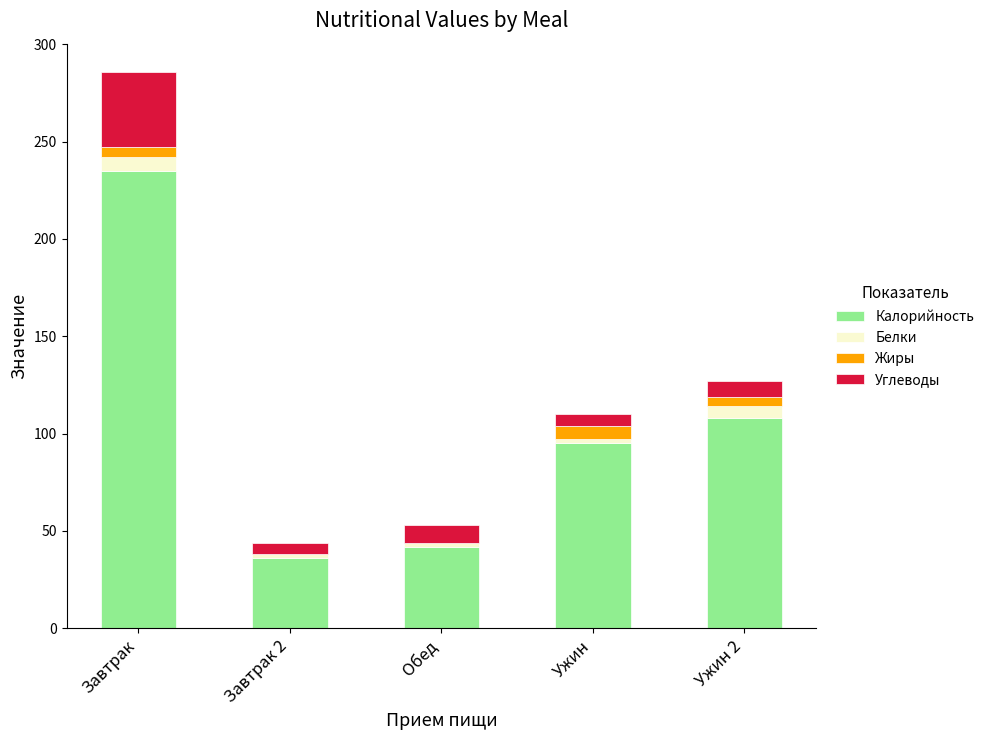

At which label does Калорийность reach its peak?

Завтрак